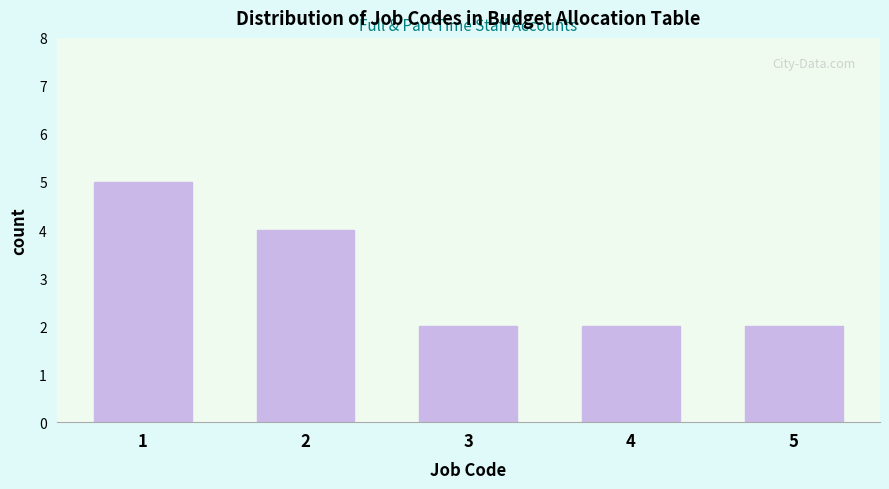

Reading left to right, list all the values displayed in this chart.

5	4	2	2	2